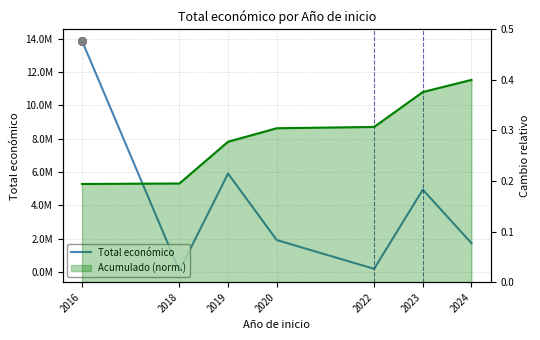

Which series contains the highest Y value?

Total económico